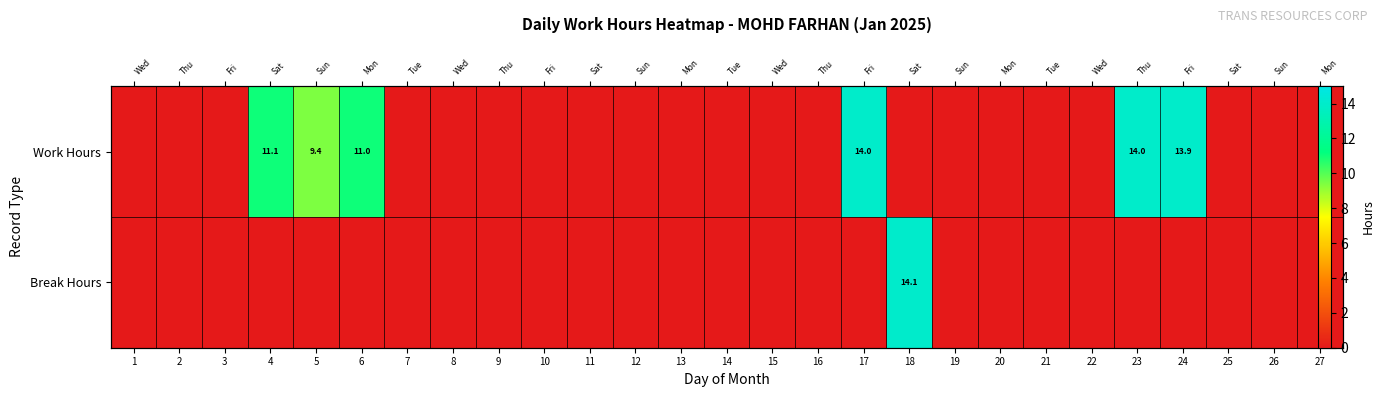

At which category does the chart reach its minimum across all series?

1